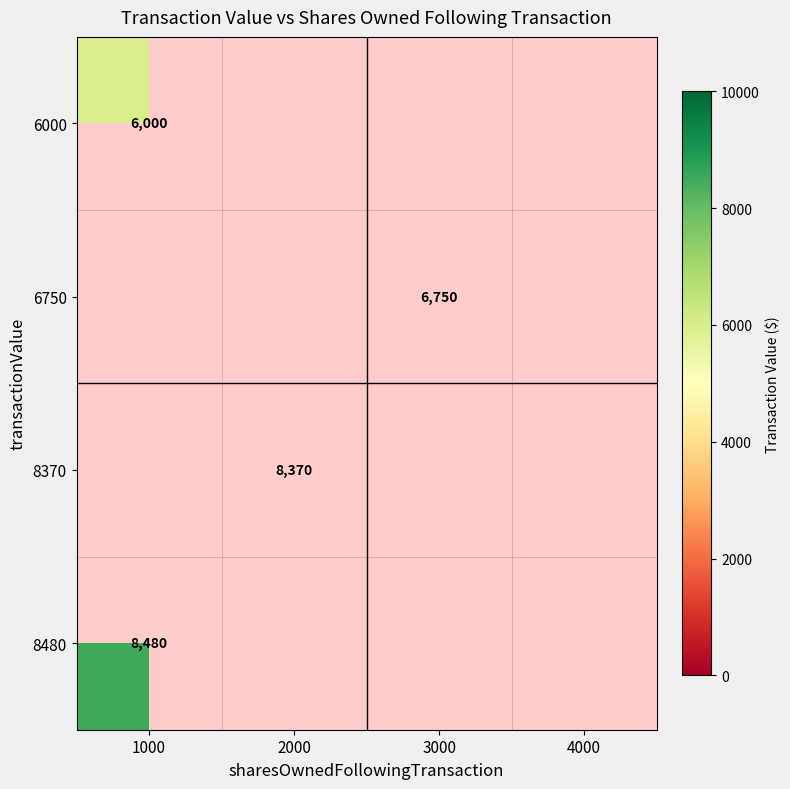

At 3000, list the series in order from largest to smallest.

6750, 6000, 8370, 8480